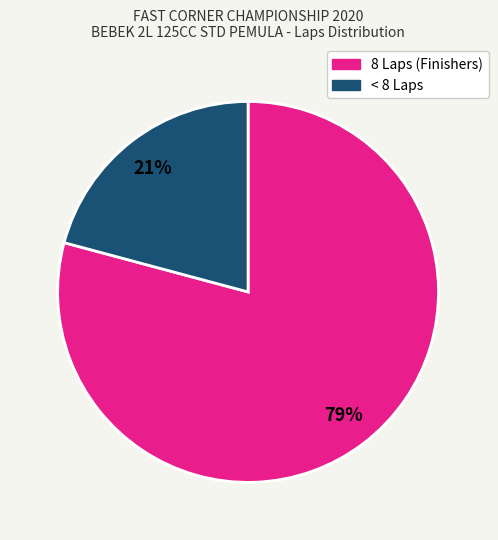

Is there any slice that represents more than half of the pie?

Yes